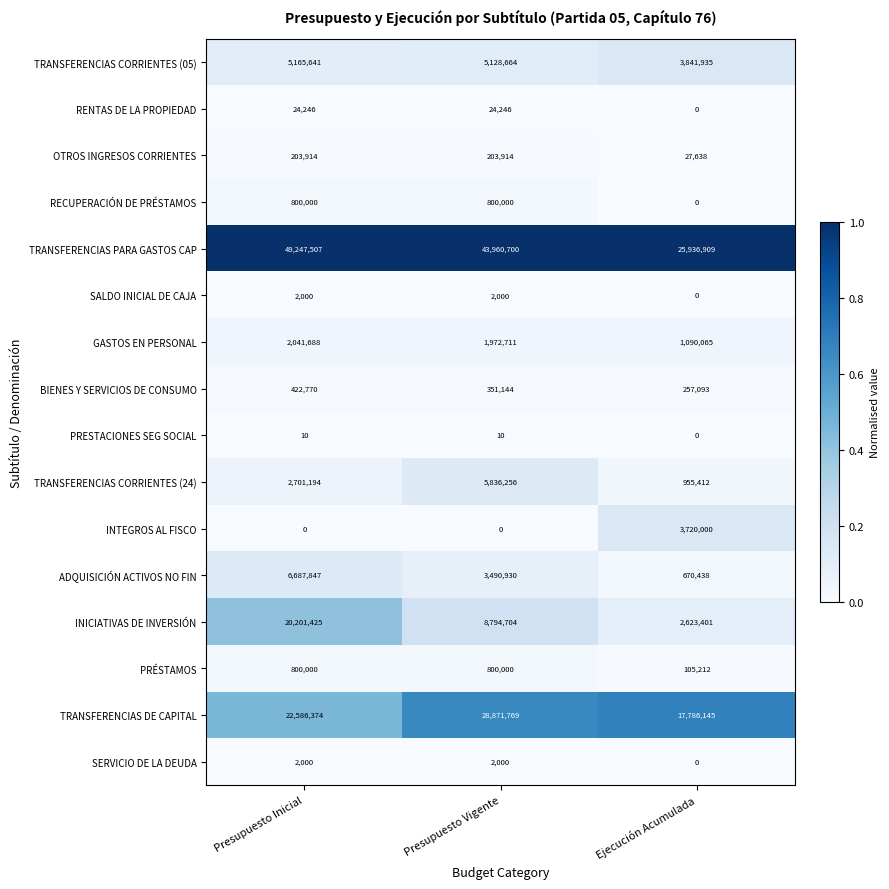

List the labels in order of GASTOS EN PERSONAL value, smallest first.

Ejecución Acumulada, Presupuesto Vigente, Presupuesto Inicial